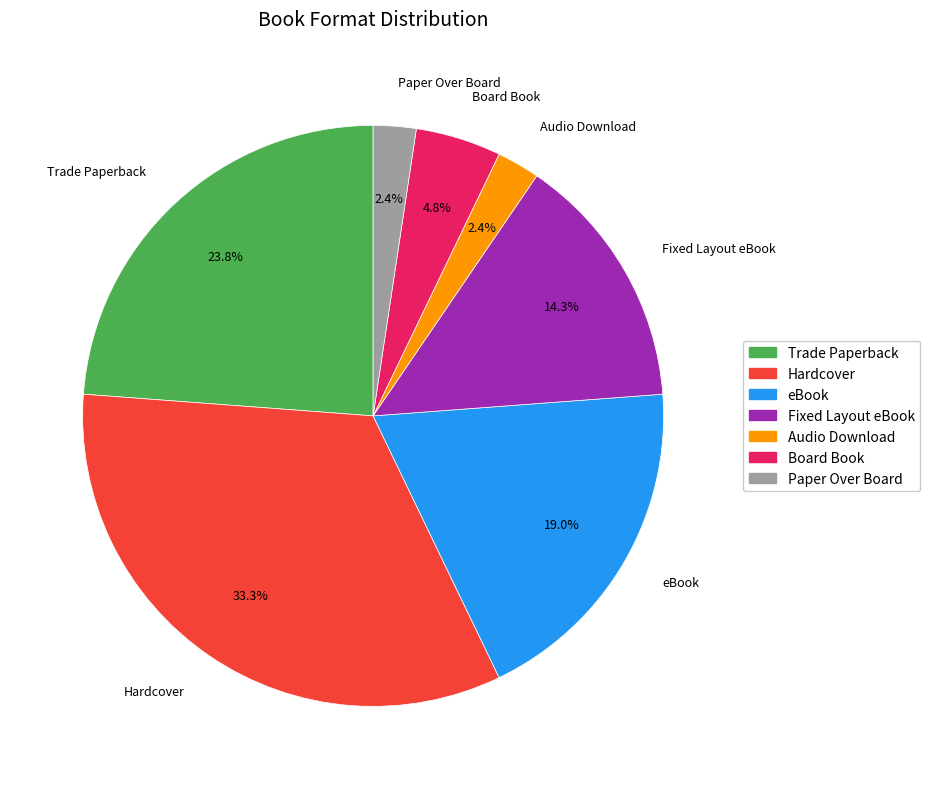

Is it true that eBook is 19% of the pie?

True